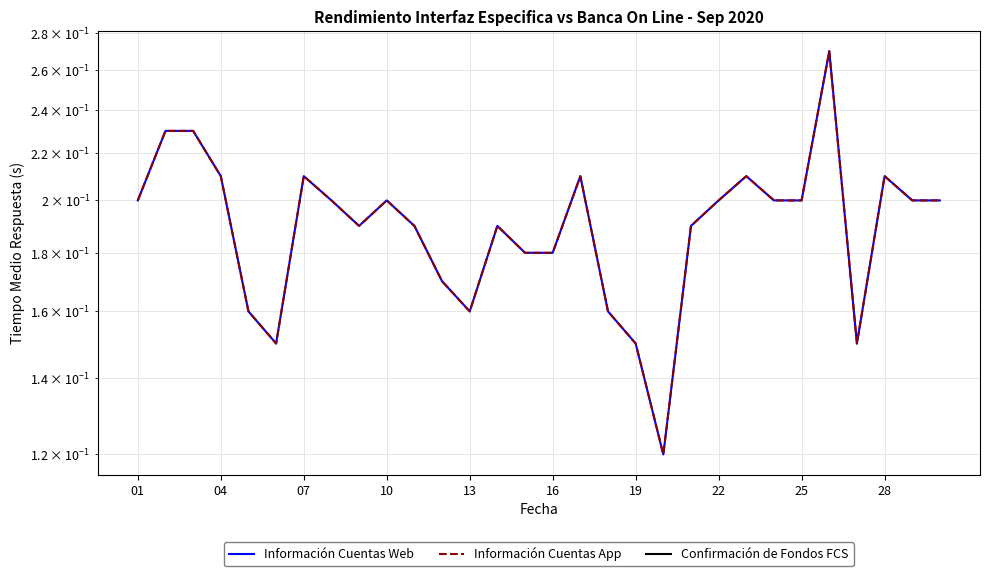

Which series changed the most between 11 and 20?

Información Cuentas Web